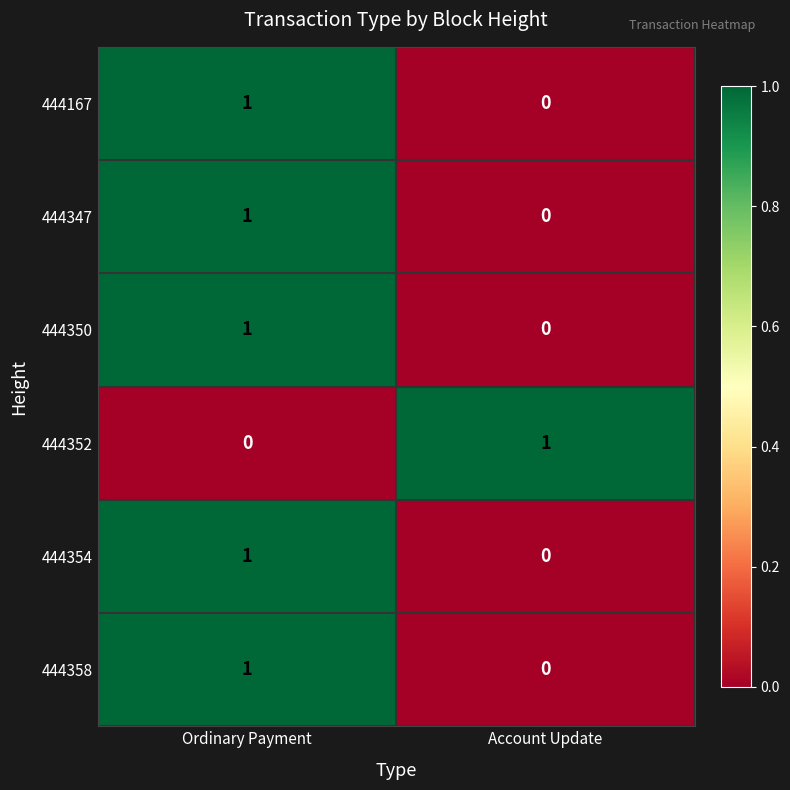

At which label does 444354 reach its peak?

Ordinary Payment